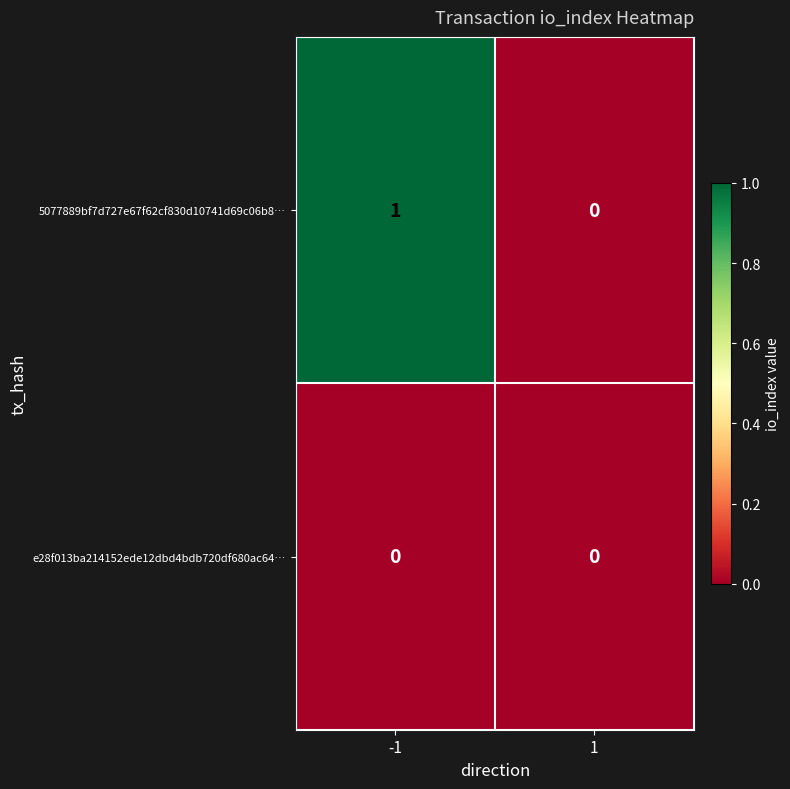

What is the greatest value displayed?

1